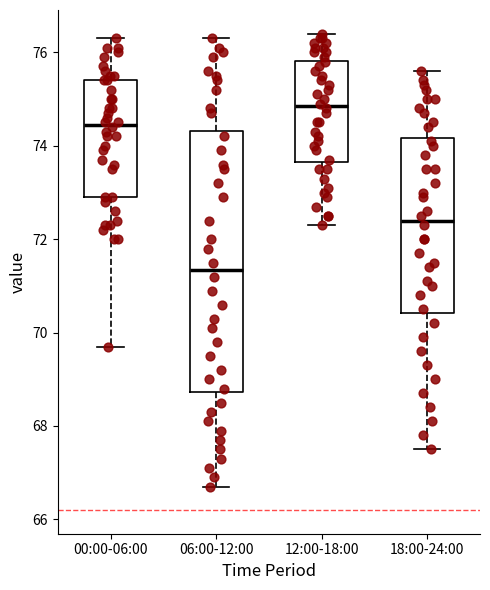

Reading left to right, read every box against the y-axis: the position of its median line, the range the box covers, and the ends of its whiskers. The values are not printed on the chart, so give them approximately, as read against the axis.

00:00-06:00: median 74.4, box 73.0 to 75.4, whiskers 69.8 to 76.4
06:00-12:00: median 71.4, box 68.8 to 74.4, whiskers 66.8 to 76.4
12:00-18:00: median 74.8, box 73.6 to 75.8, whiskers 72.4 to 76.4
18:00-24:00: median 72.4, box 70.4 to 74.2, whiskers 67.6 to 75.6